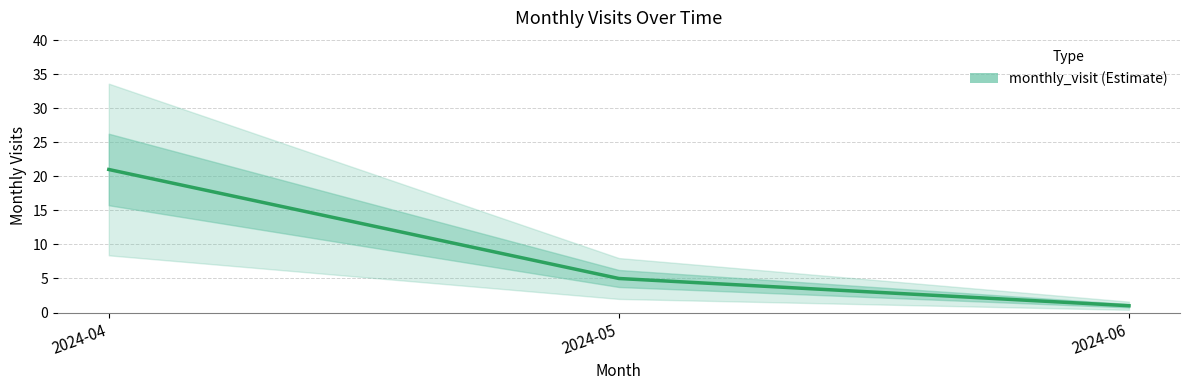

What is the average value?

9